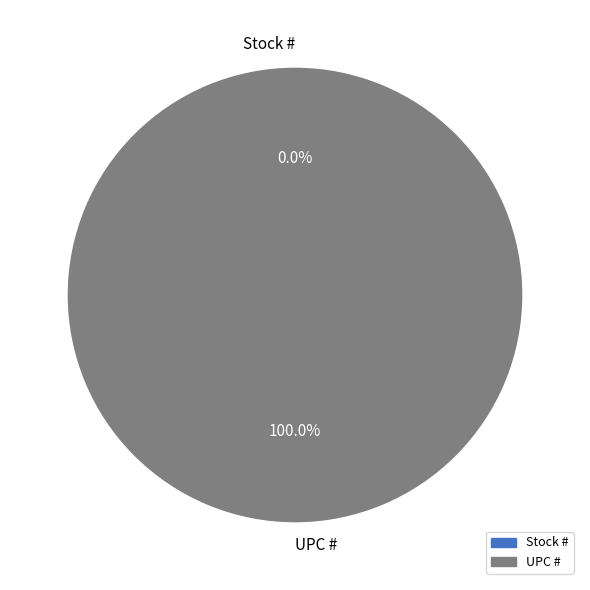

Which slice represents more than half of the pie?

UPC #